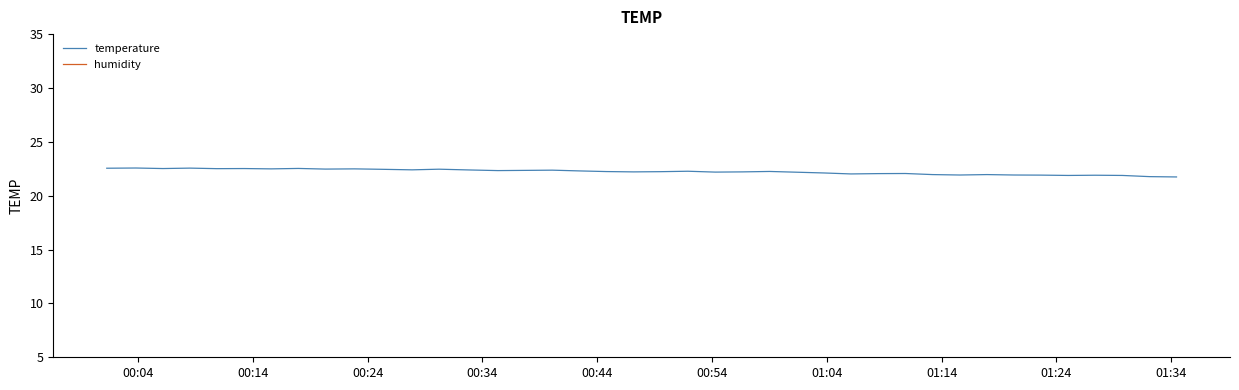

What is the highest value of the temperature series?

22.6